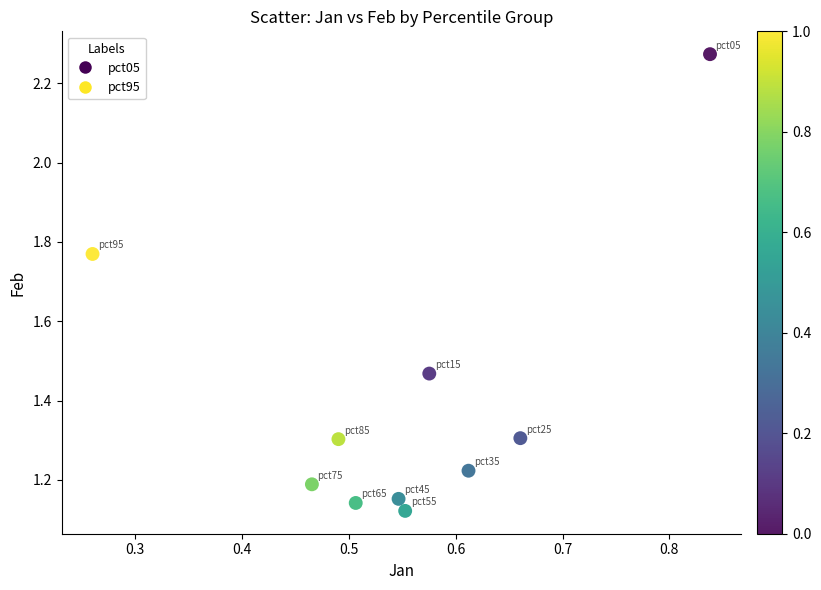

What is the average X value?

0.6